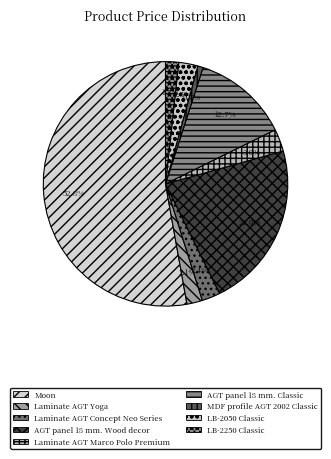

Does Moon account for over 50% of the chart?

Yes